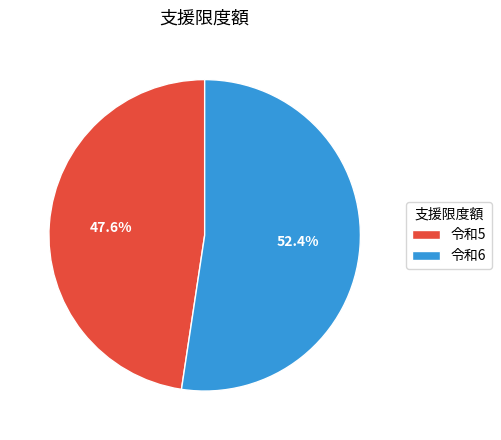

What portion of the pie excludes 令和5?

52.4%